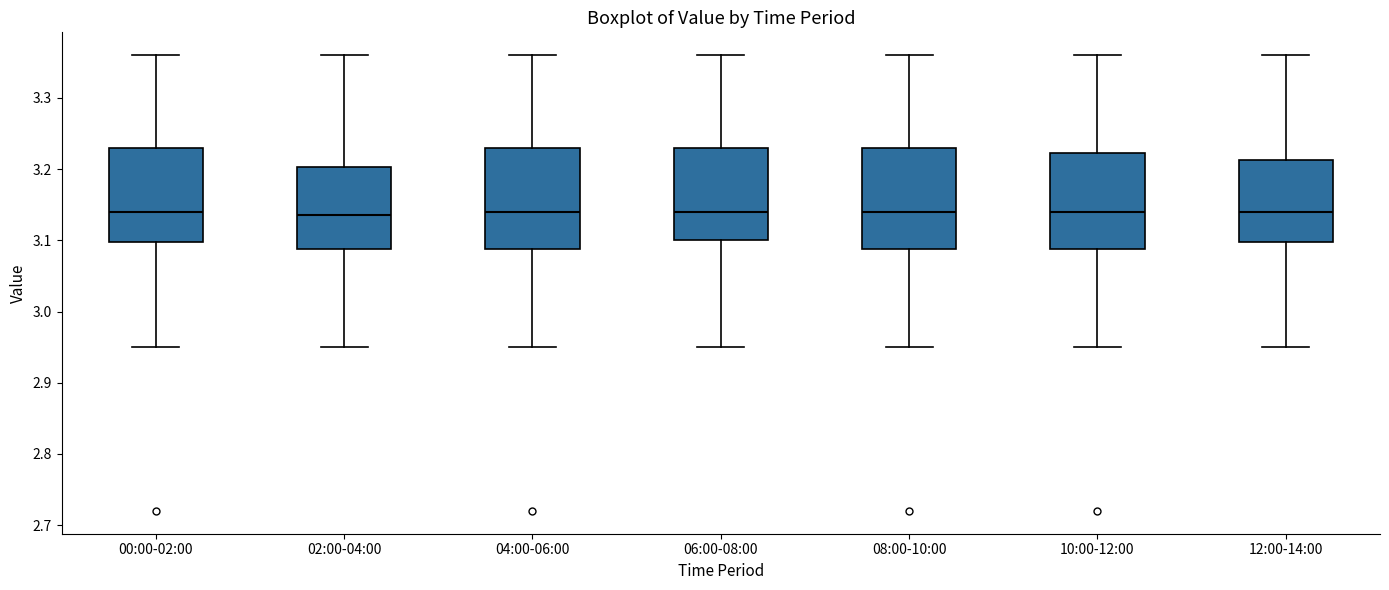

Where is the lower edge of the box for 02:00-04:00 on the y-axis? The values are not printed on the chart, so give them approximately, as read against the axis.

3.09